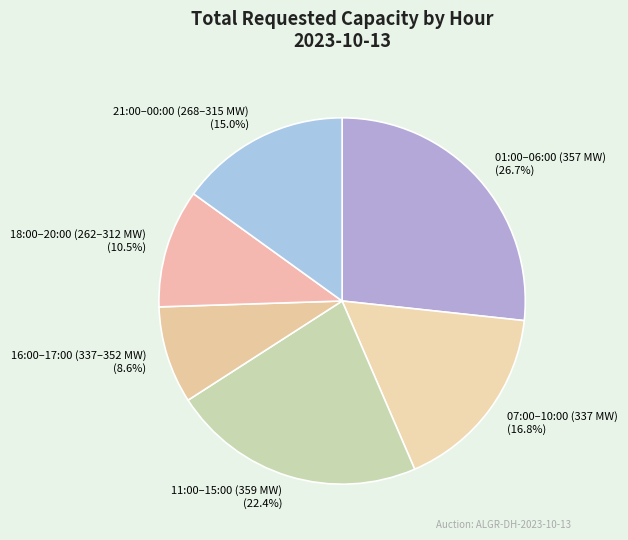

Which has a higher value, 16:00–17:00 (337–352 MW) (8.6%) or 07:00–10:00 (337 MW) (16.8%)?

07:00–10:00 (337 MW) (16.8%)